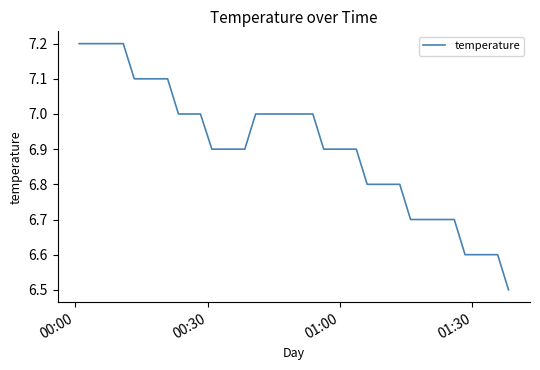

What is the smallest value displayed?

6.5